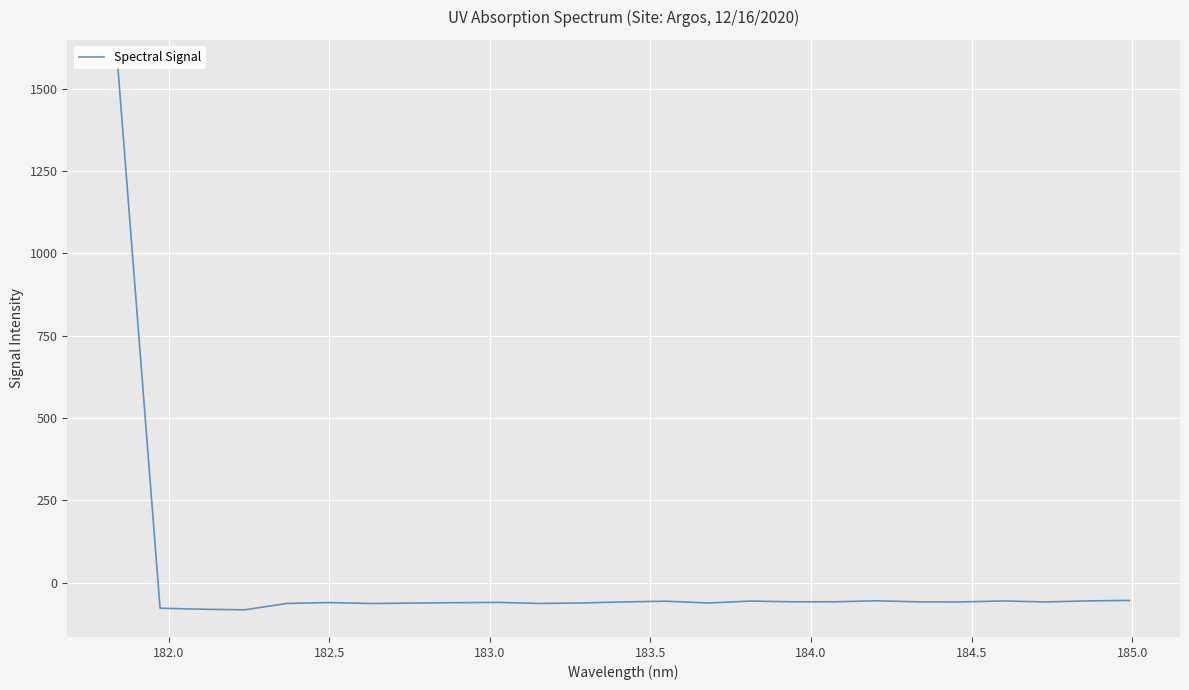

What is the minimum value shown in the chart?

-82.8